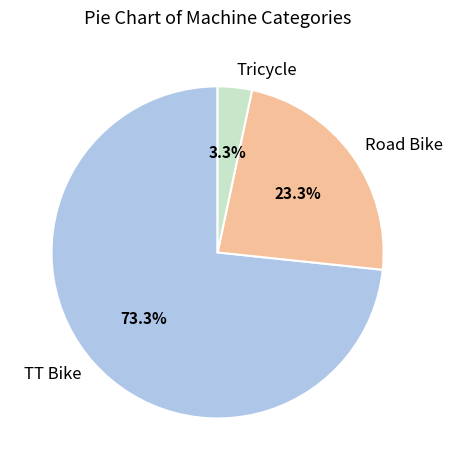

How much of the chart is everything except Tricycle?

96.7%